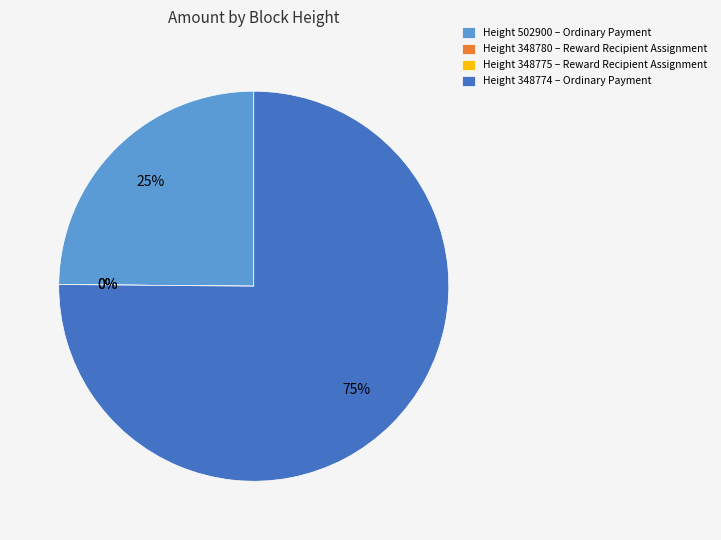

How many segments does this pie chart have?

4